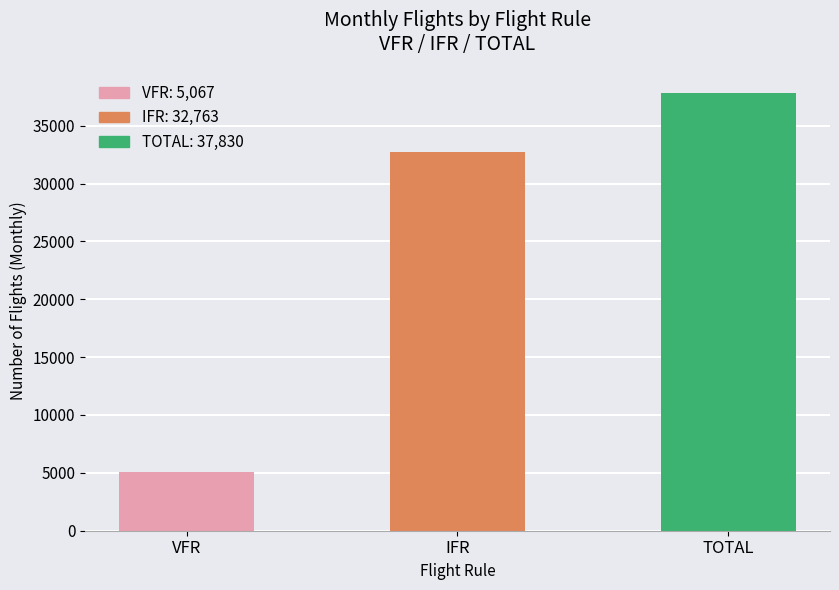

Reading right to left, list all the values displayed in this chart.

37830	32763	5067